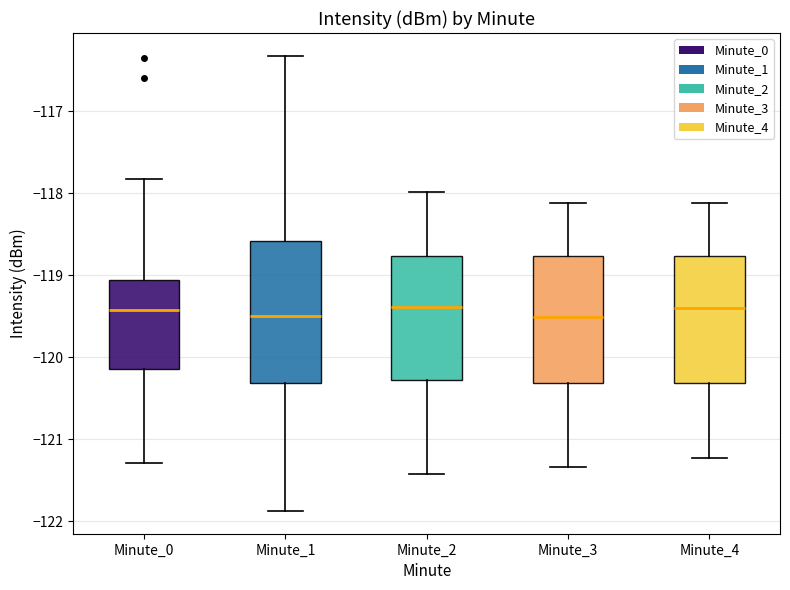

Which box is the tallest, from its lower edge to its upper edge?

Minute_1